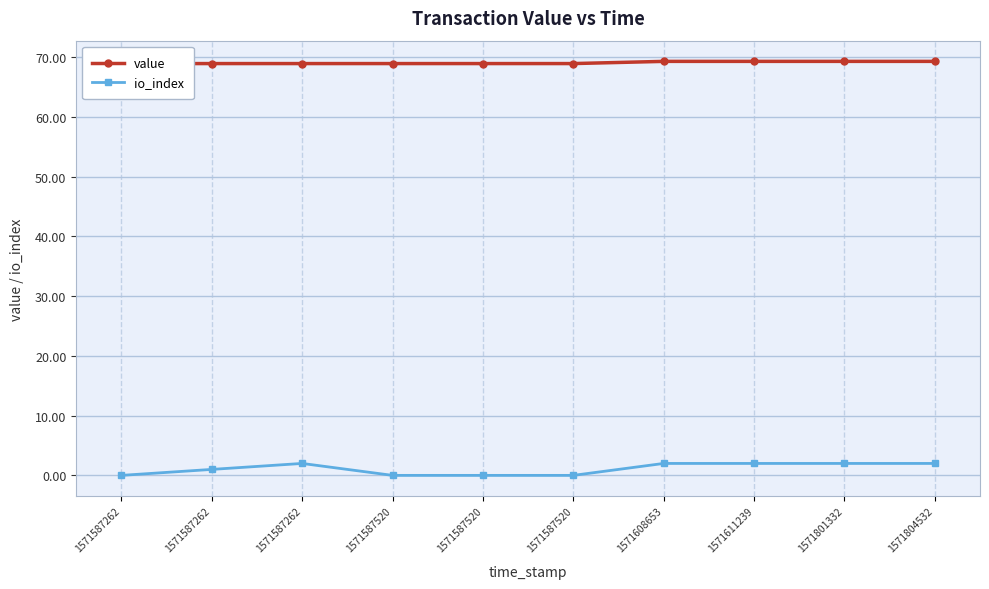

Between 1571587520 and 1571587520, which is larger?

1571587520